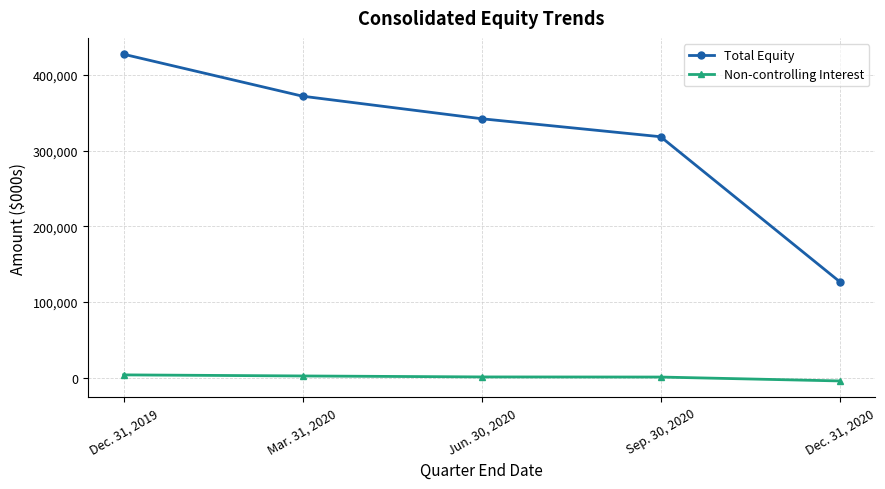

At how many categories does at least one series exceed 152013?

4